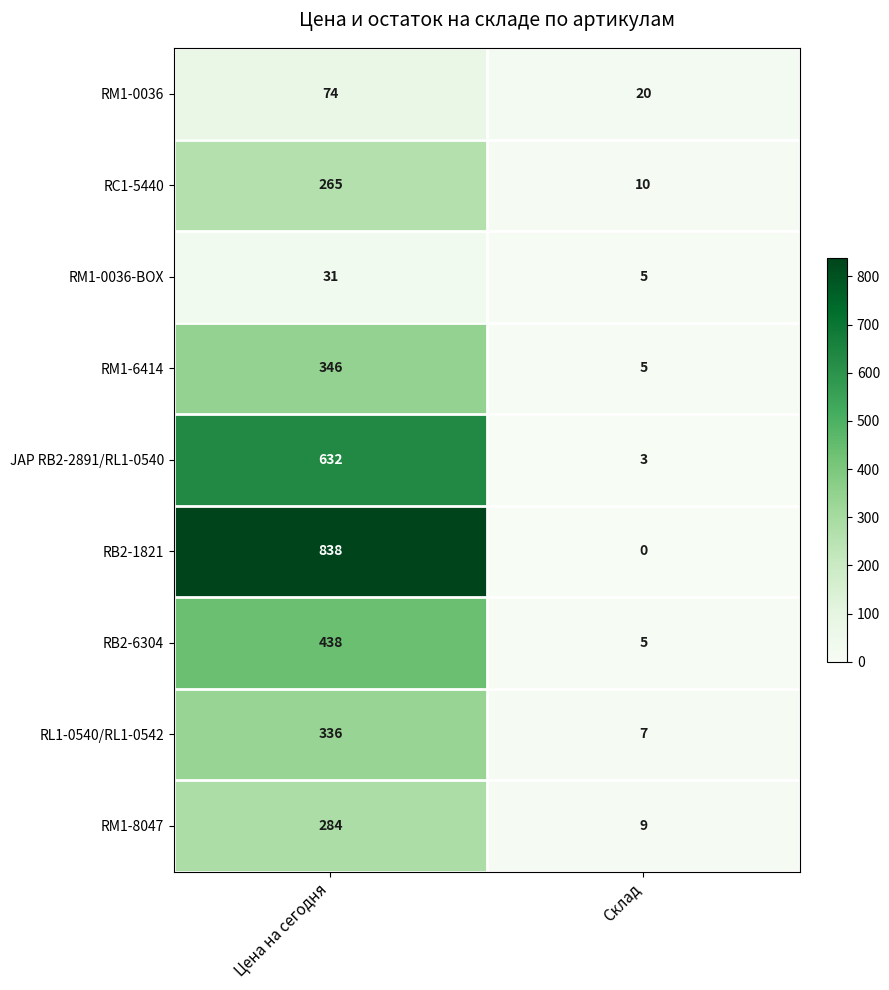

At how many categories does at least one series exceed 316?

1